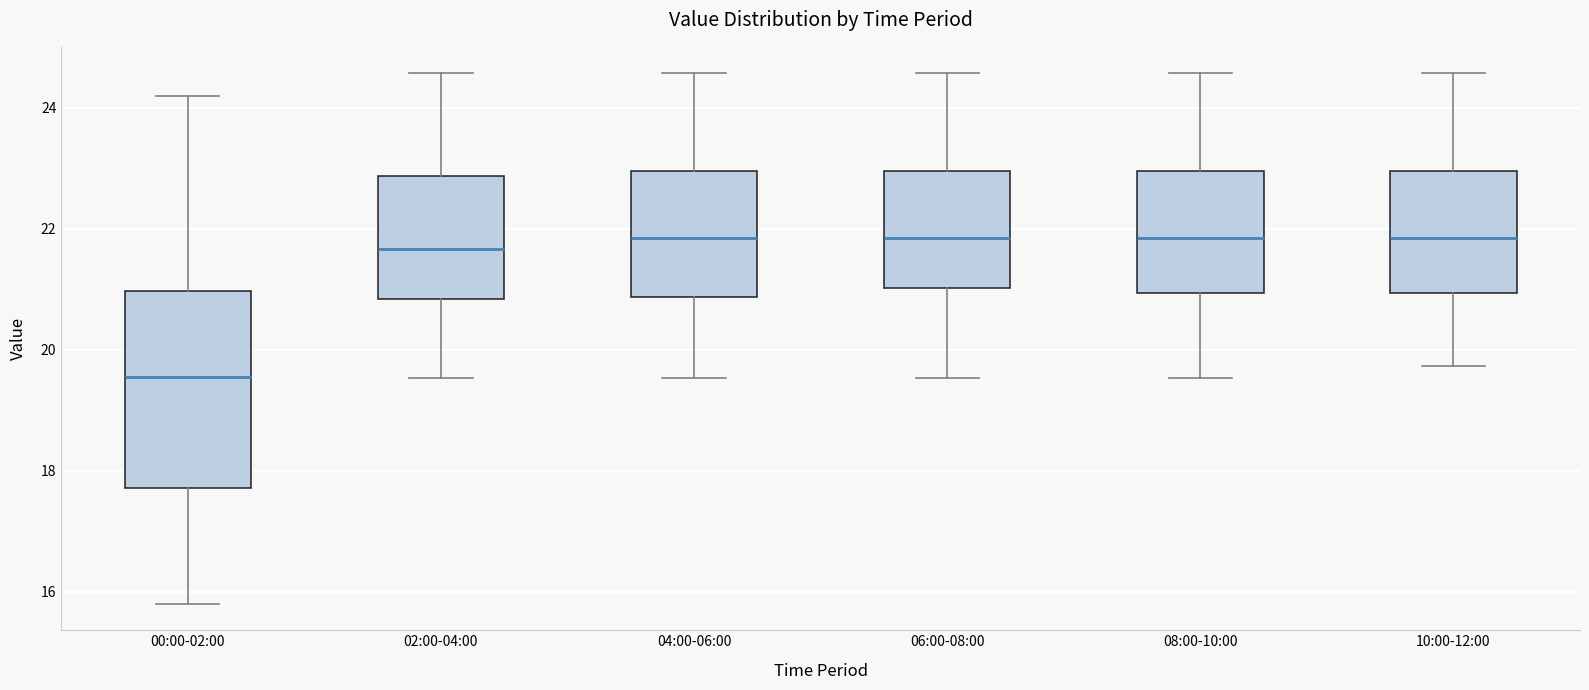

Where does the median line of the box for 02:00-04:00 sit on the y-axis? The values are not printed on the chart, so give them approximately, as read against the axis.

21.6